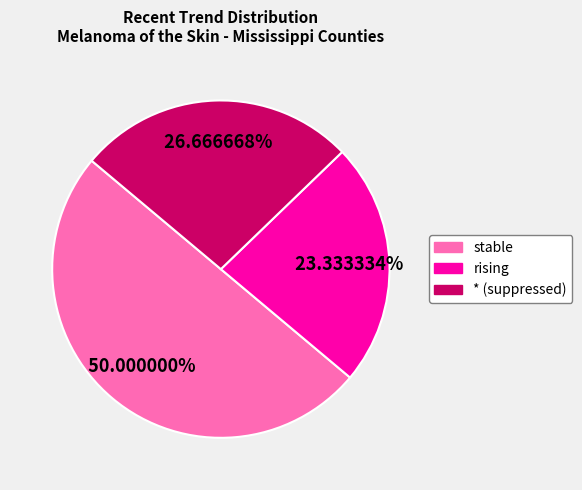

To the nearest percent, what portion does * represent?

27%